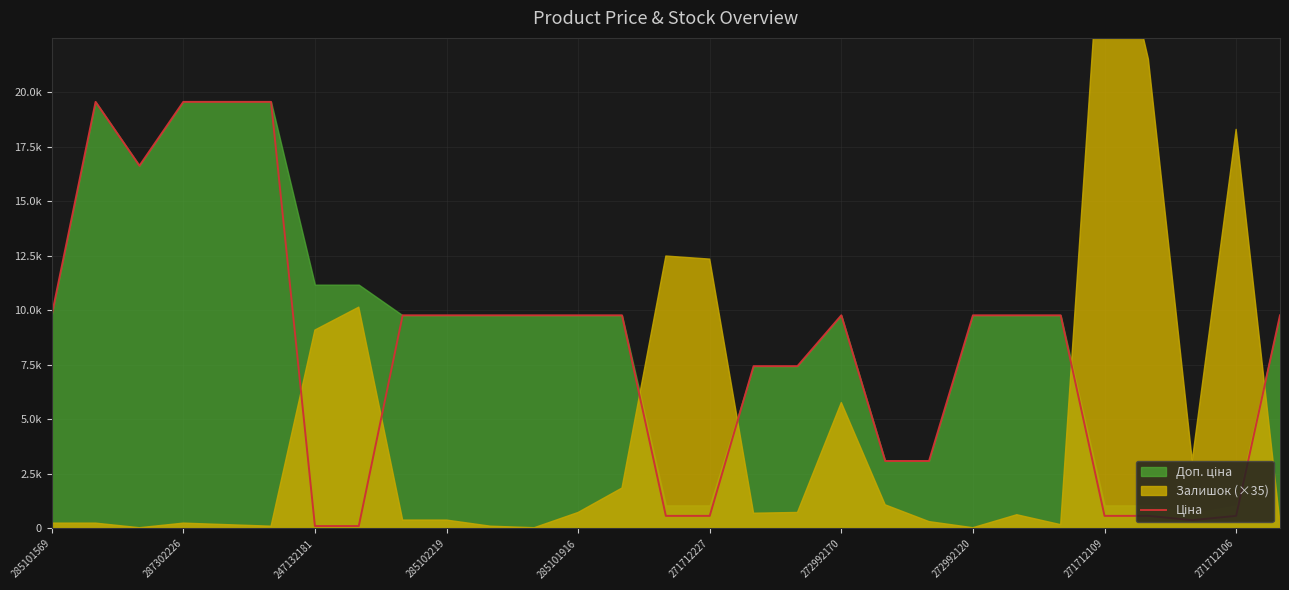

What is the change in value from 12 to 19?

-6680.8